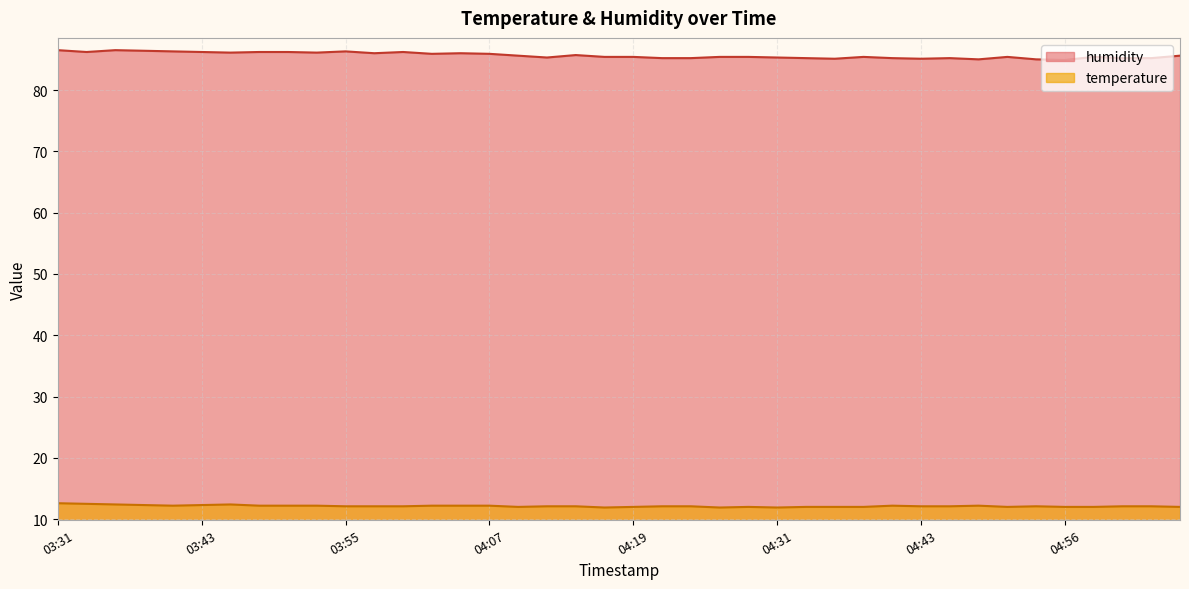

What is the sum of all humidity values?

3425.8